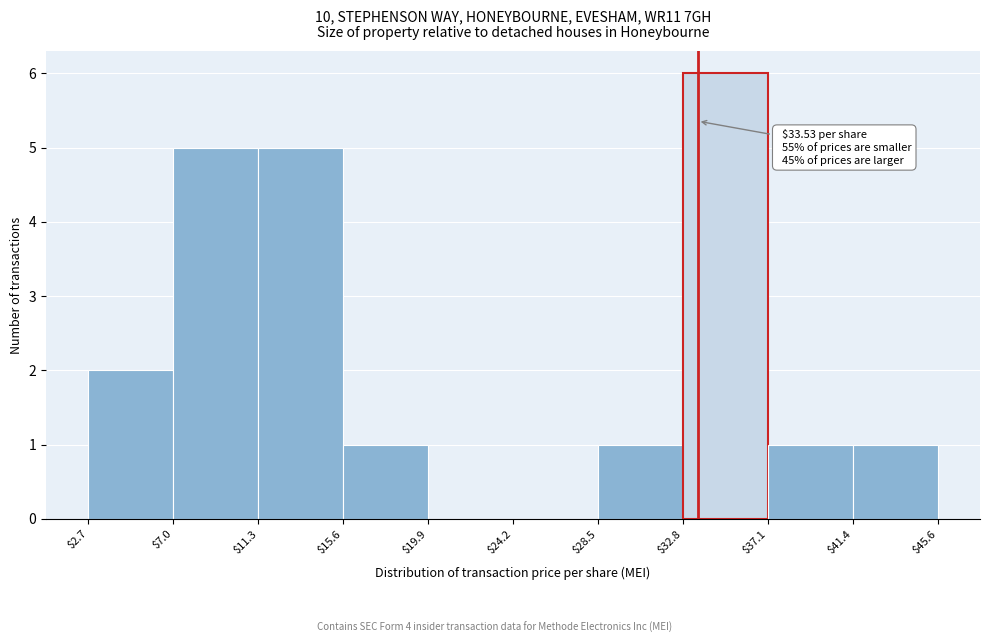

Which range on the x-axis has the tallest bar?

$32.8 to $37.1